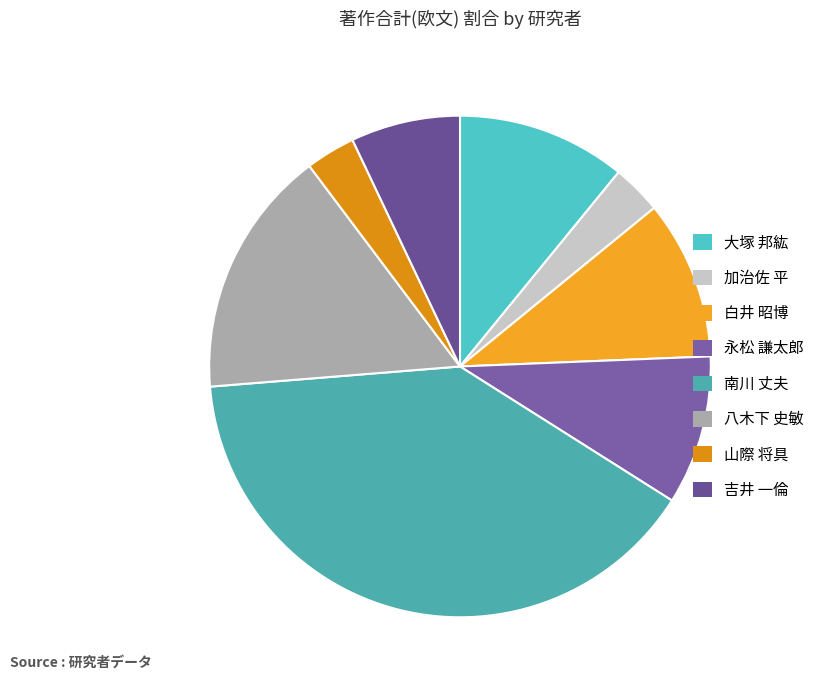

How many slices are in this pie chart?

8